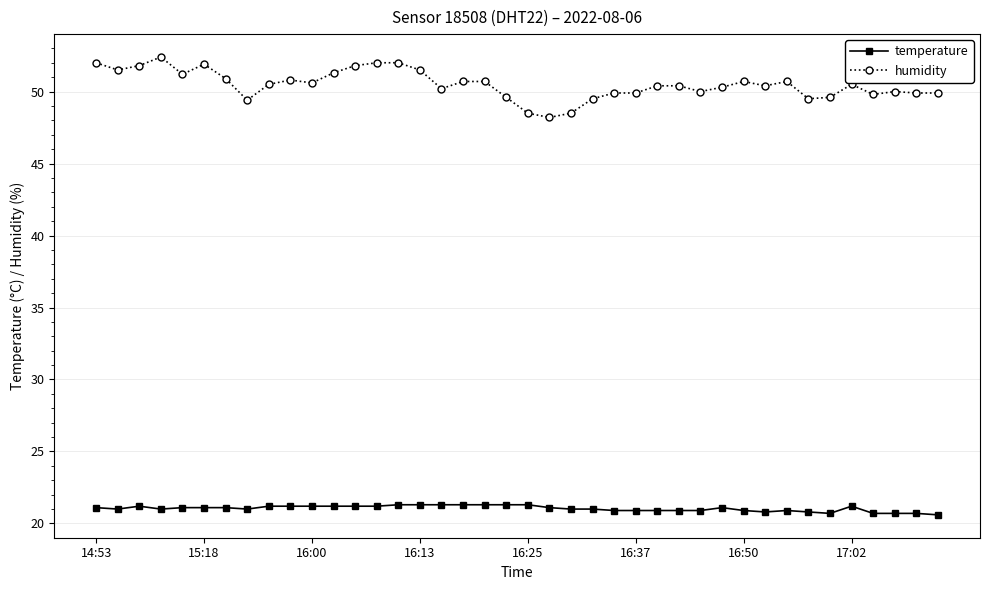

True or false: humidity and temperature cross at least once.

False